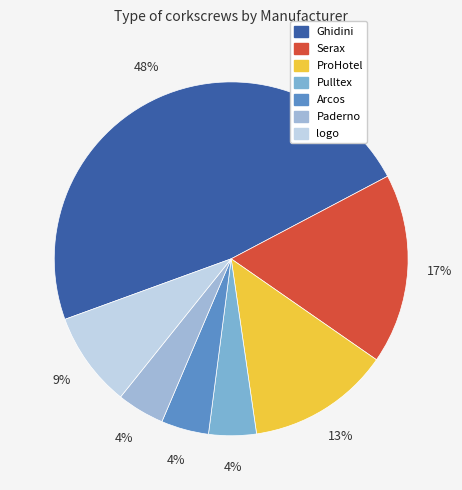

How many segments does this pie chart have?

7